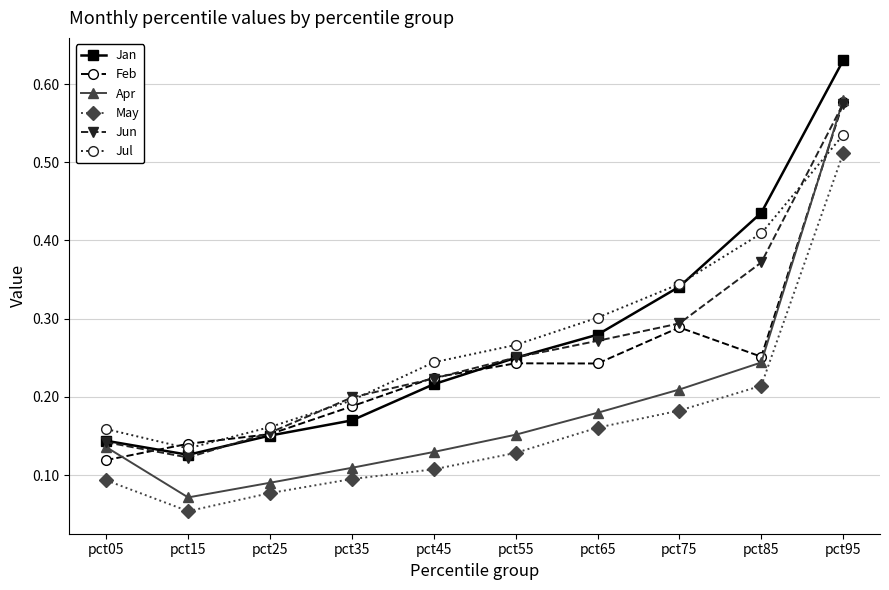

At which category is the sum across all series the highest?

pct95